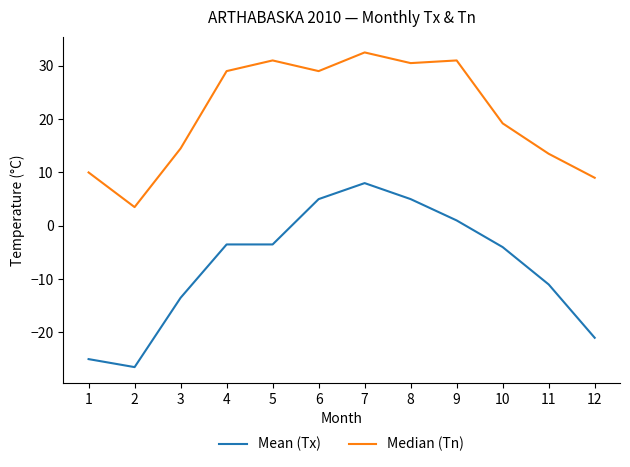

Where is the first local maximum for Median (Tn)?

5